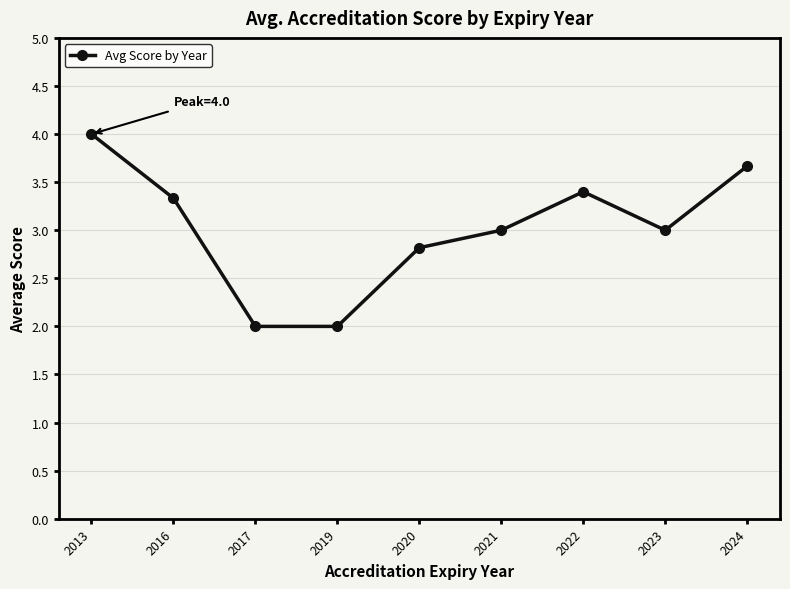

What is the change in value from 2013 to 2024?

-0.3